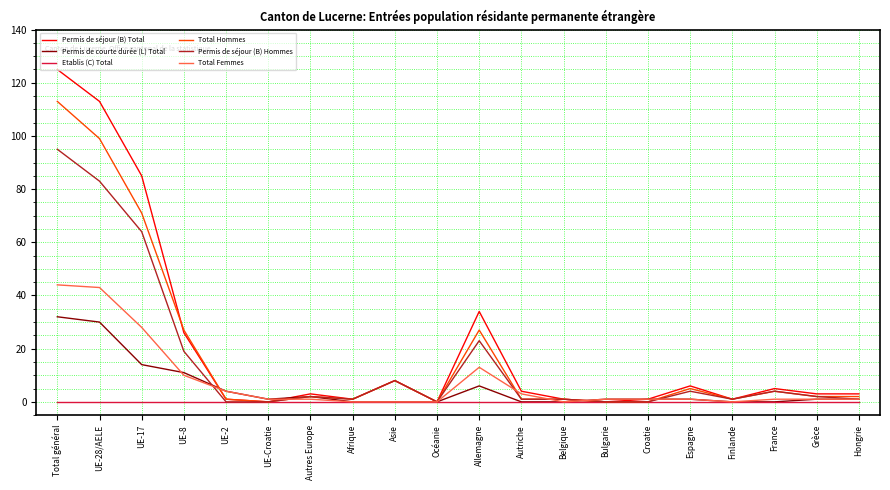

Is it true that Total Hommes equals 39 at Allemagne?

False